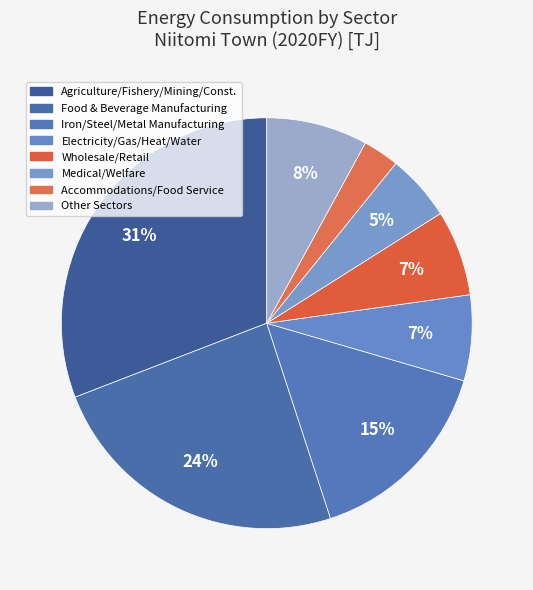

How many slices are in this pie chart?

8